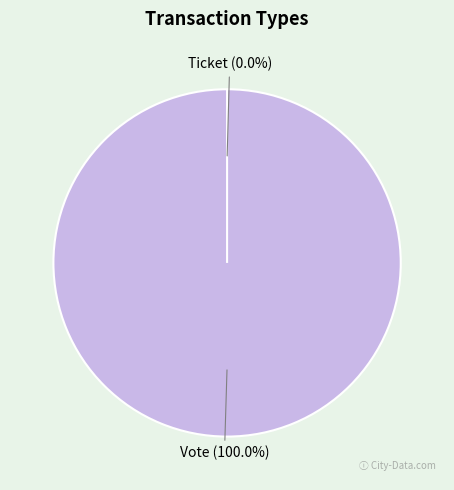

Rank the categories by value from highest to lowest.

Vote, Ticket